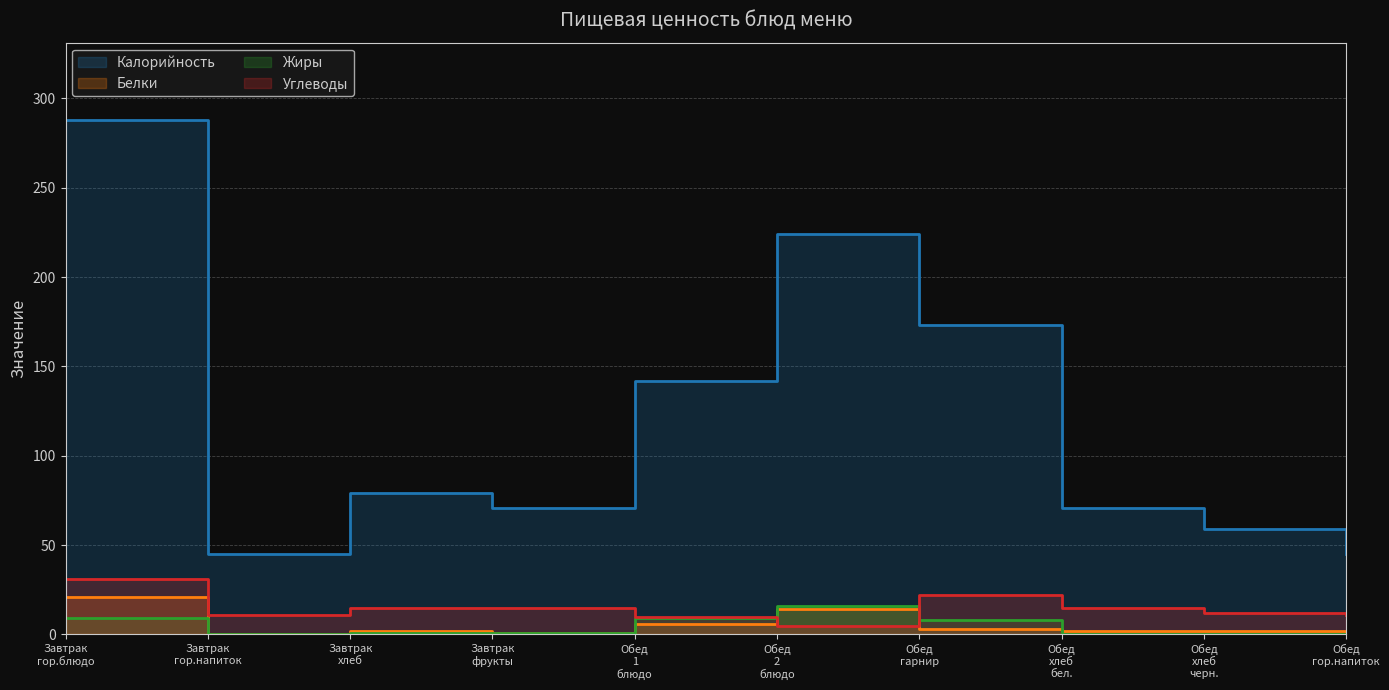

Does the chart display data point markers on the line(s)?

No